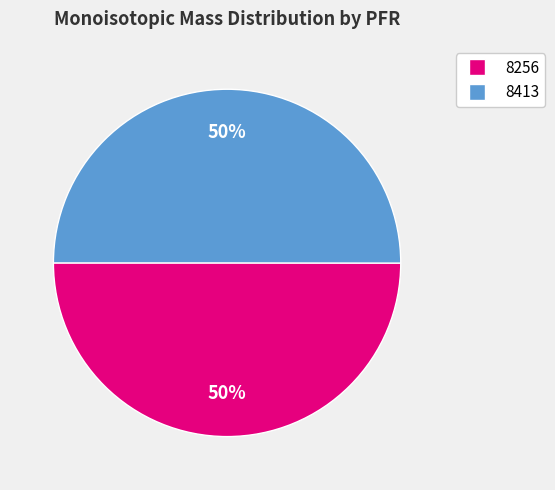

True or false: 8413 accounts for 50% of the total.

True